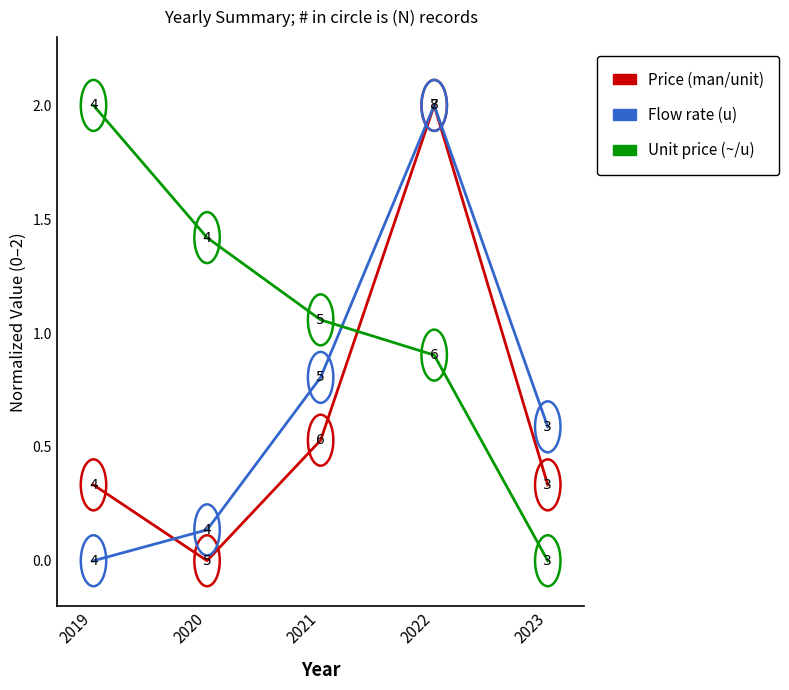

Which series ends up on top after the final intersection of Unit price (~/u) and Flow rate (u)?

Flow rate (u)